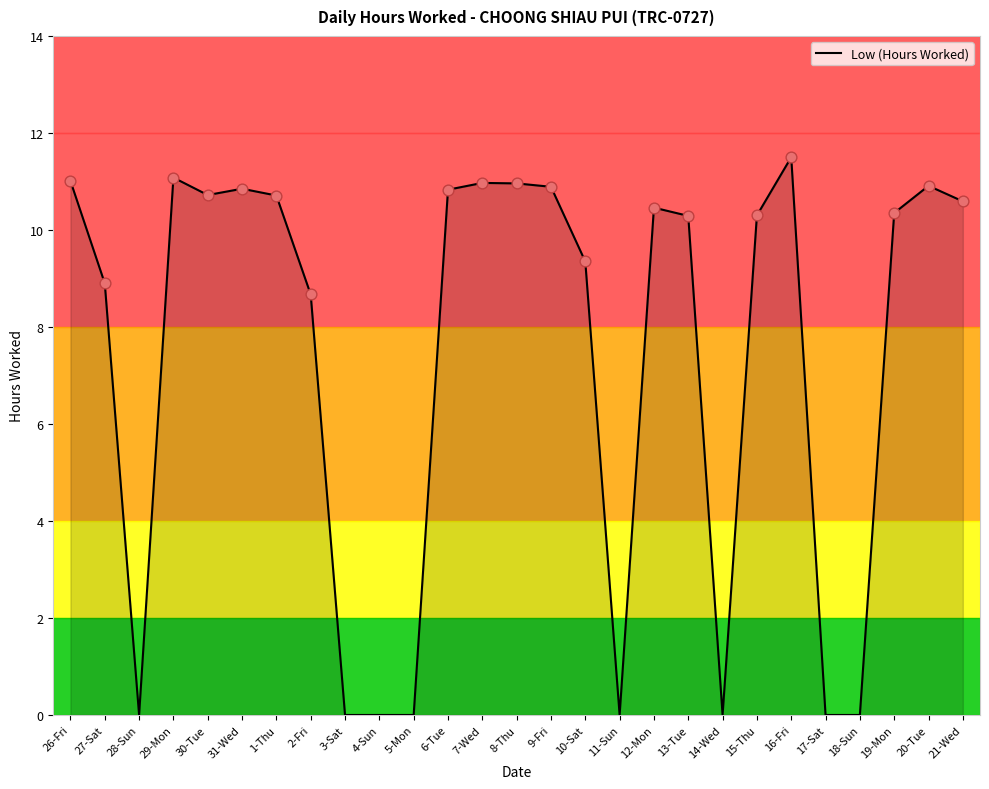

What is the change in value from 28-Sun to 6-Tue?

+10.8